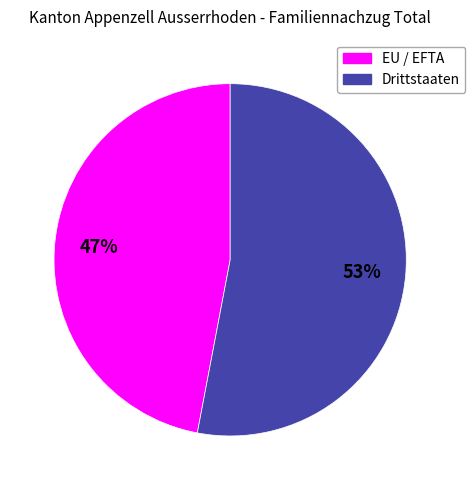

How many slices are in this pie chart?

2